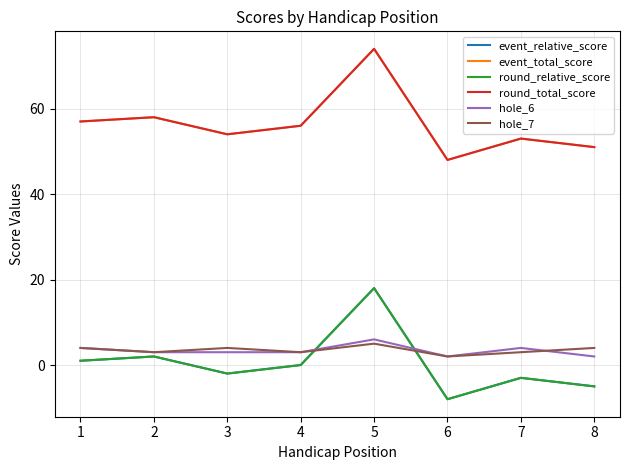

Is this an area chart (filled region under the line)?

No